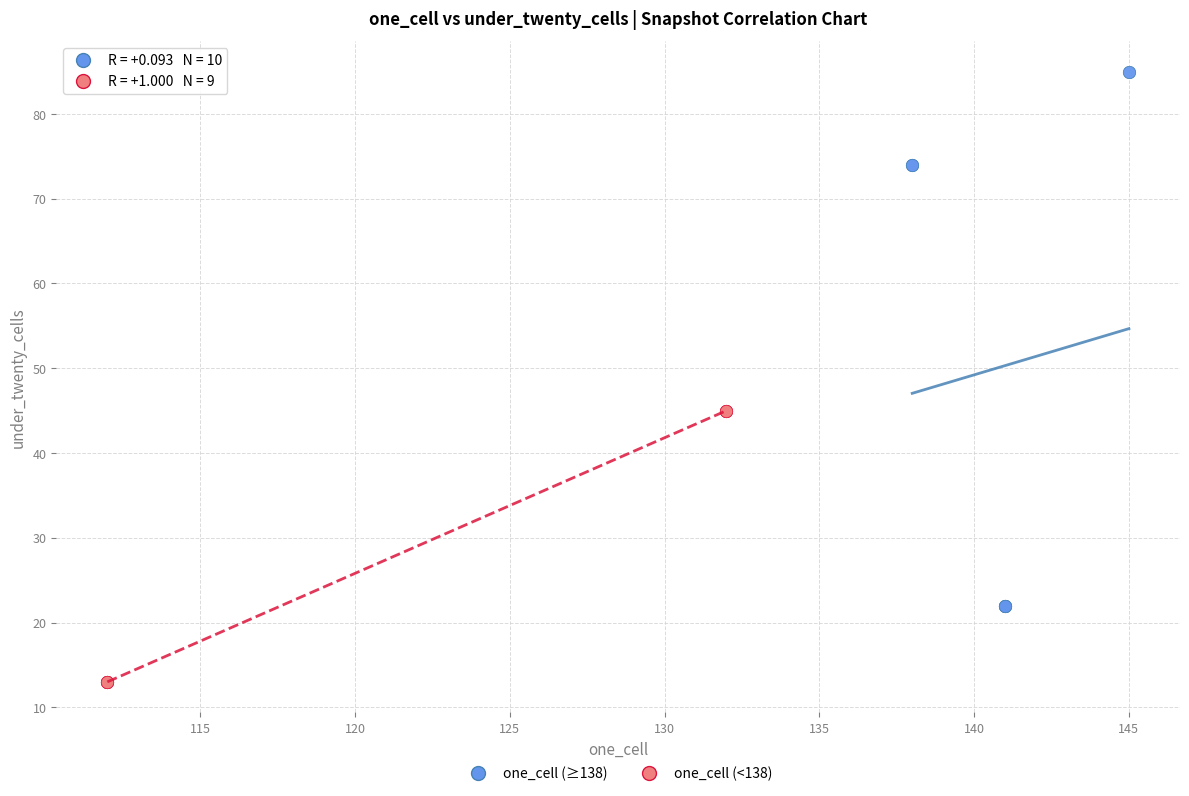

Which series reaches the maximum Y coordinate?

one_cell (≥138)